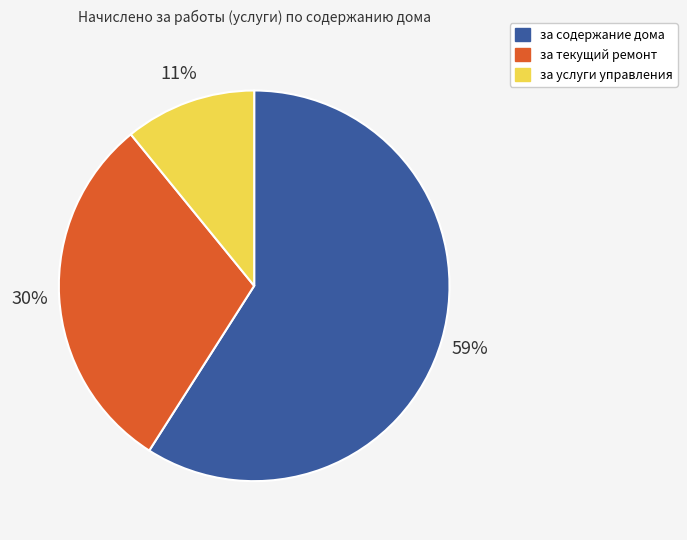

What is the smallest slice in the pie chart?

за услуги управления